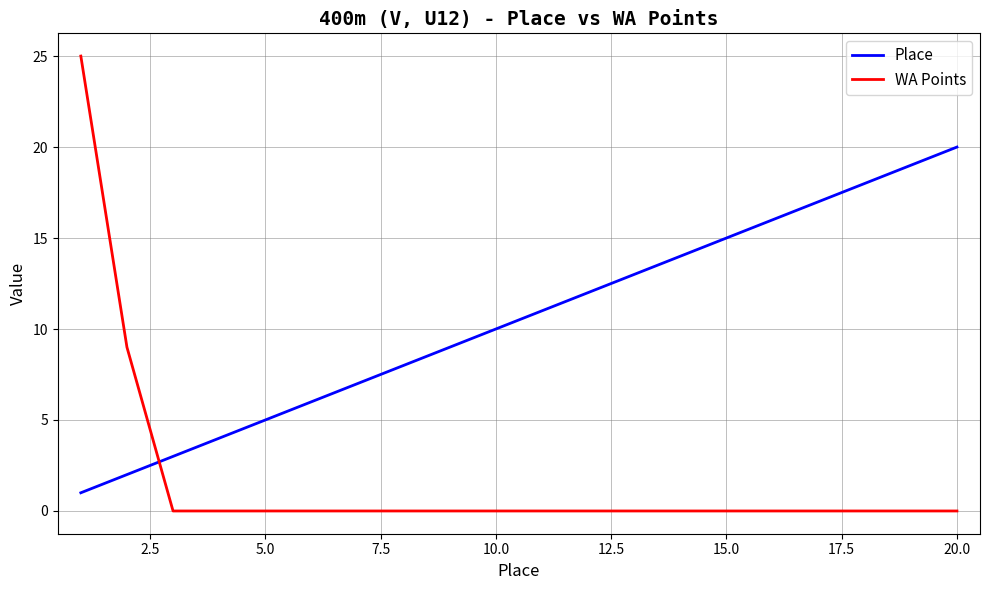

Which series has the largest total across all categories?

Place